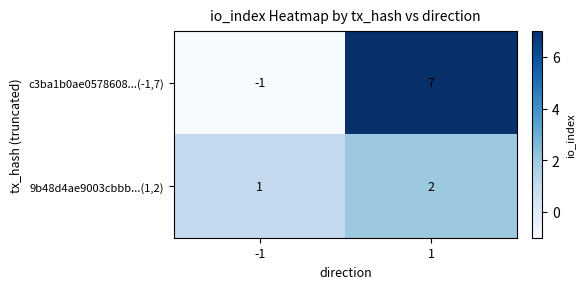

Reading left to right, list all the values displayed in this chart.

c3ba1b0ae0578608...(-1,7): -1=-1	1=7
9b48d4ae9003cbbb...(1,2): -1=1	1=2